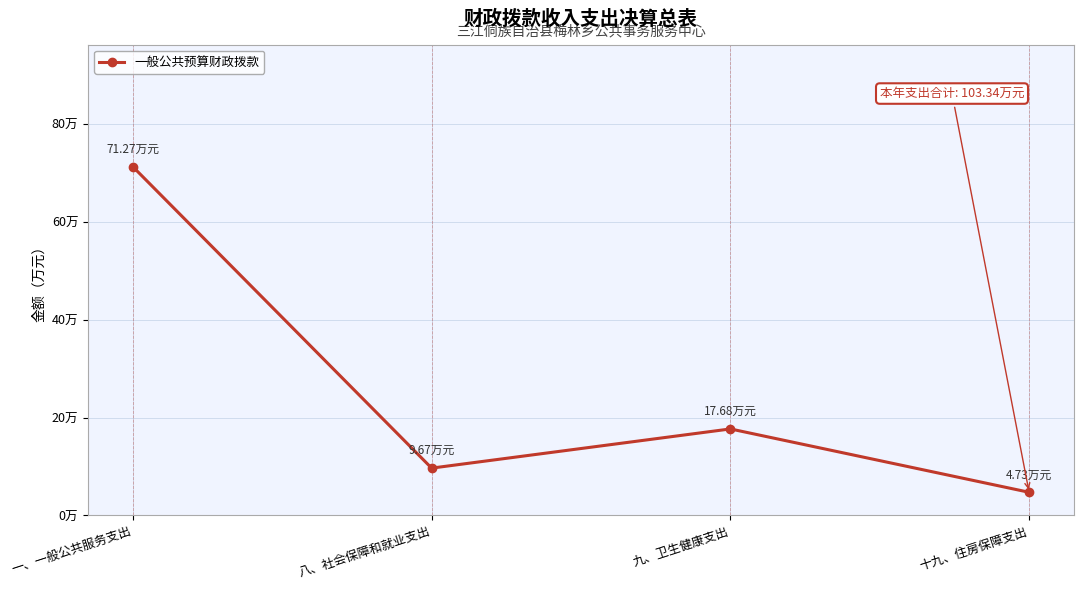

Does the chart have visible grid lines?

Yes